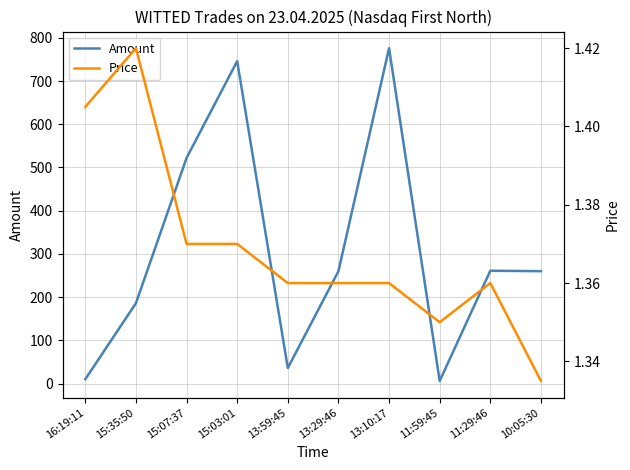

At which category does Price reach its first local peak?

15:35:50